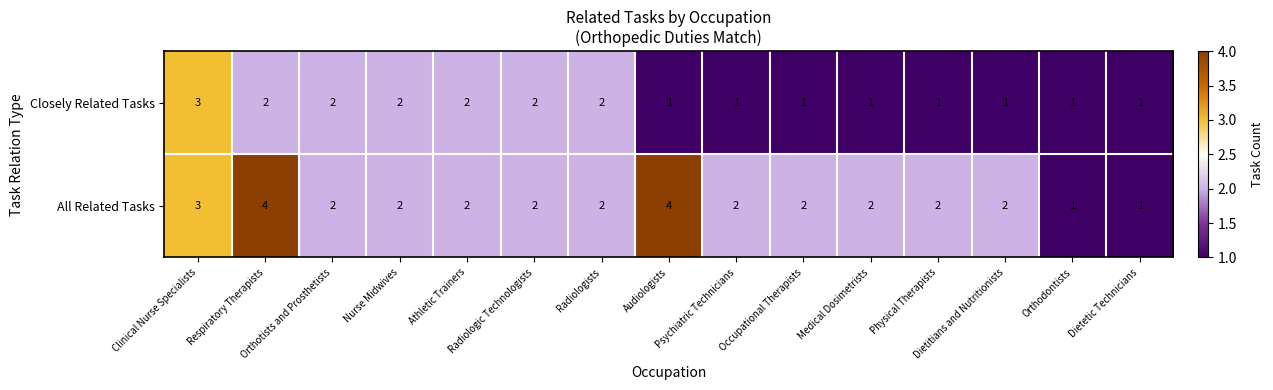

Which series has the largest total across all categories?

All Related Tasks